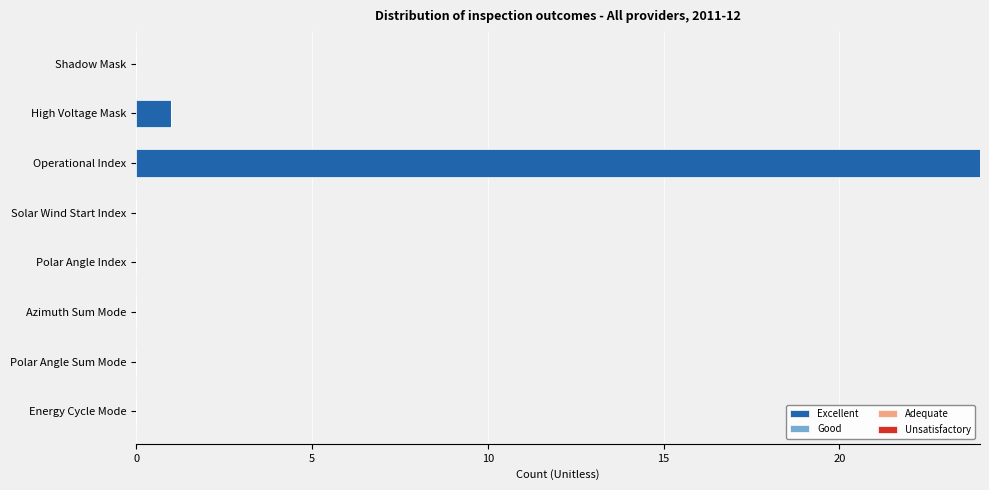

At which category does the chart reach its peak across all series?

Operational Index